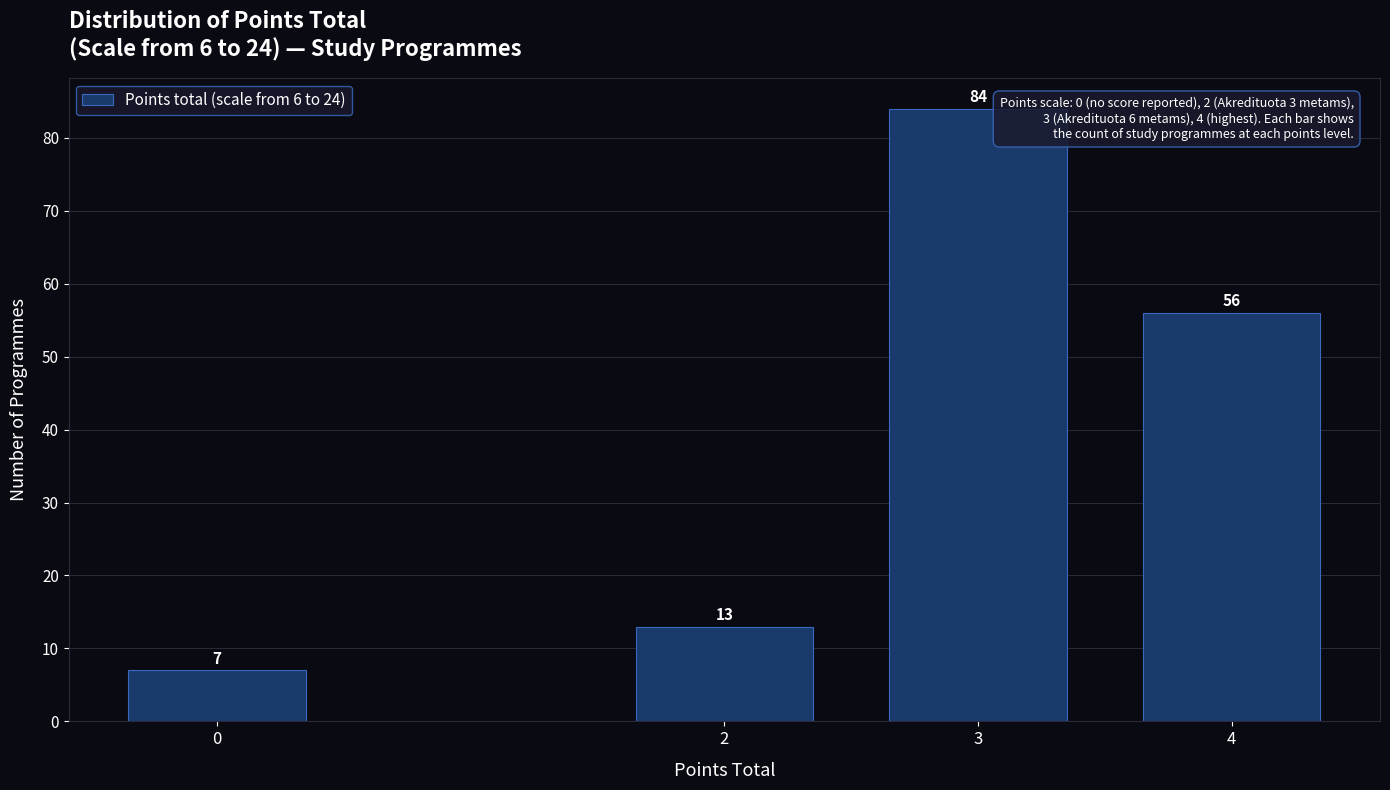

Reading right to left, what are all the values shown in this chart?

4=56	3=84	2=13	0=7